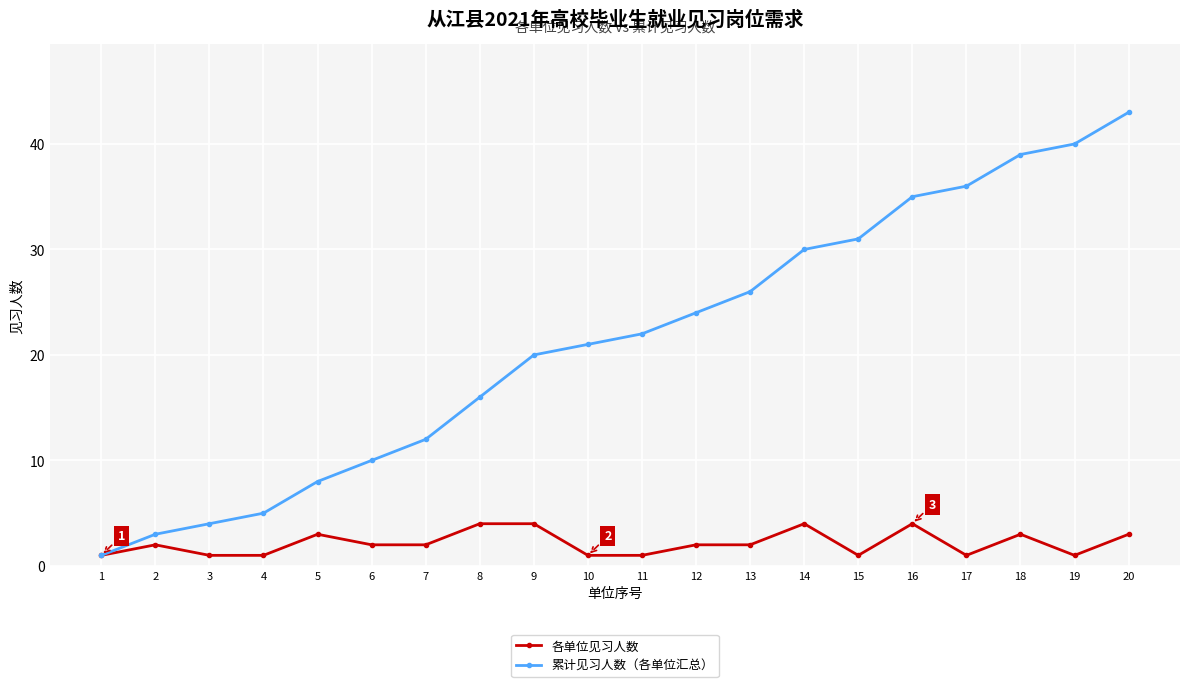

Reading right to left, list all the values displayed in this chart.

各单位见习人数: 3	1	3	1	4	1	4	2	2	1	1	4	4	2	2	3	1	1	2	1
累计见习人数（各单位汇总）: 43	40	39	36	35	31	30	26	24	22	21	20	16	12	10	8	5	4	3	1